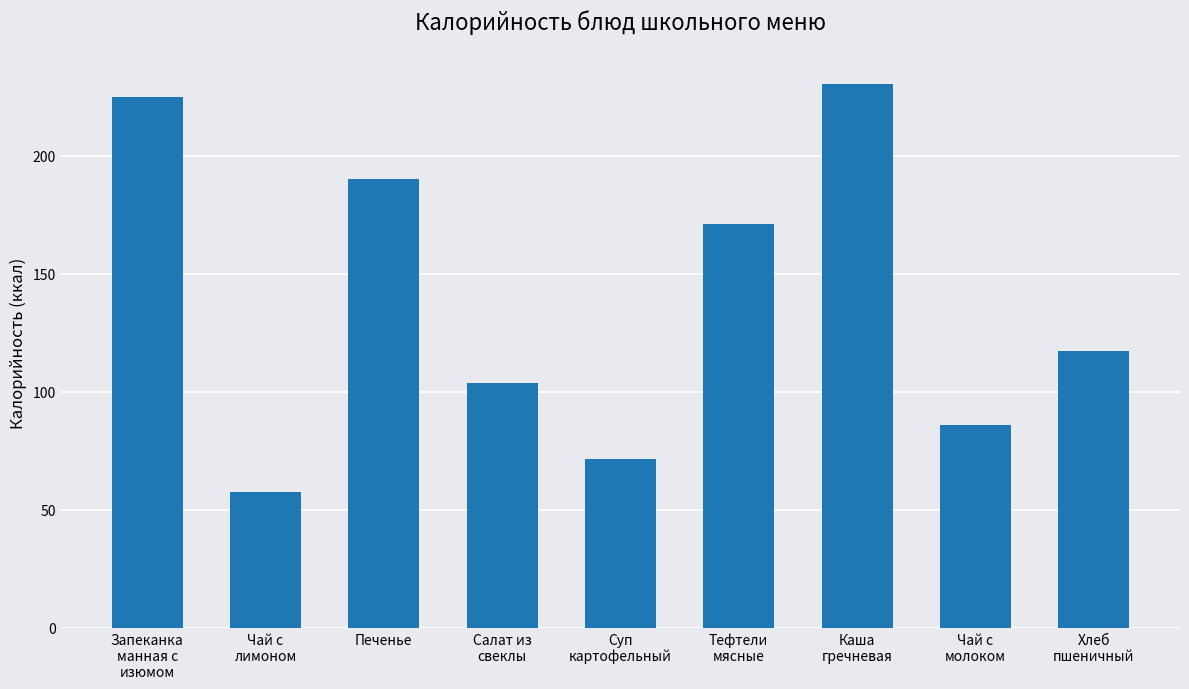

Approximately how many times larger is the value at Хлеб
пшеничный compared to Каша
гречневая?

0.5